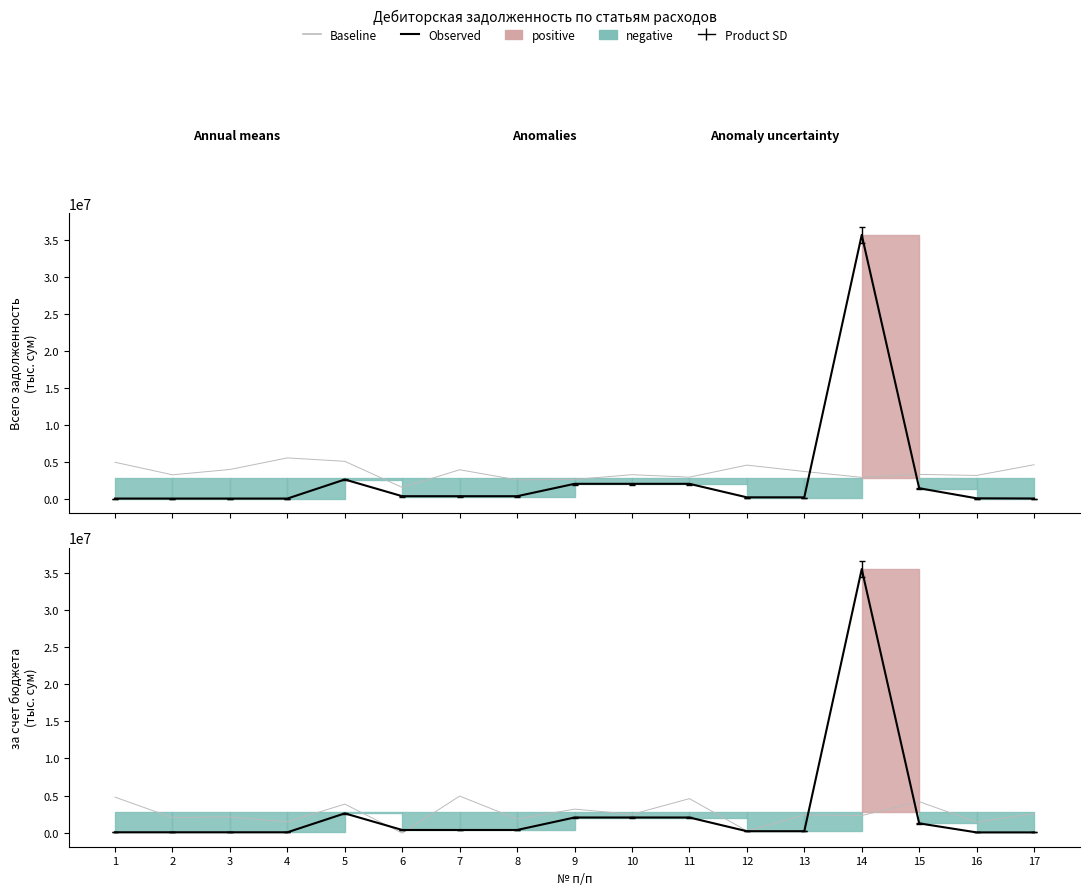

True or false: Observed has a value of 17872551.5 at 14.

False